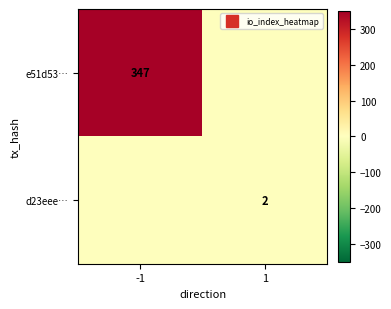

What is the total value across all series at 1?

2